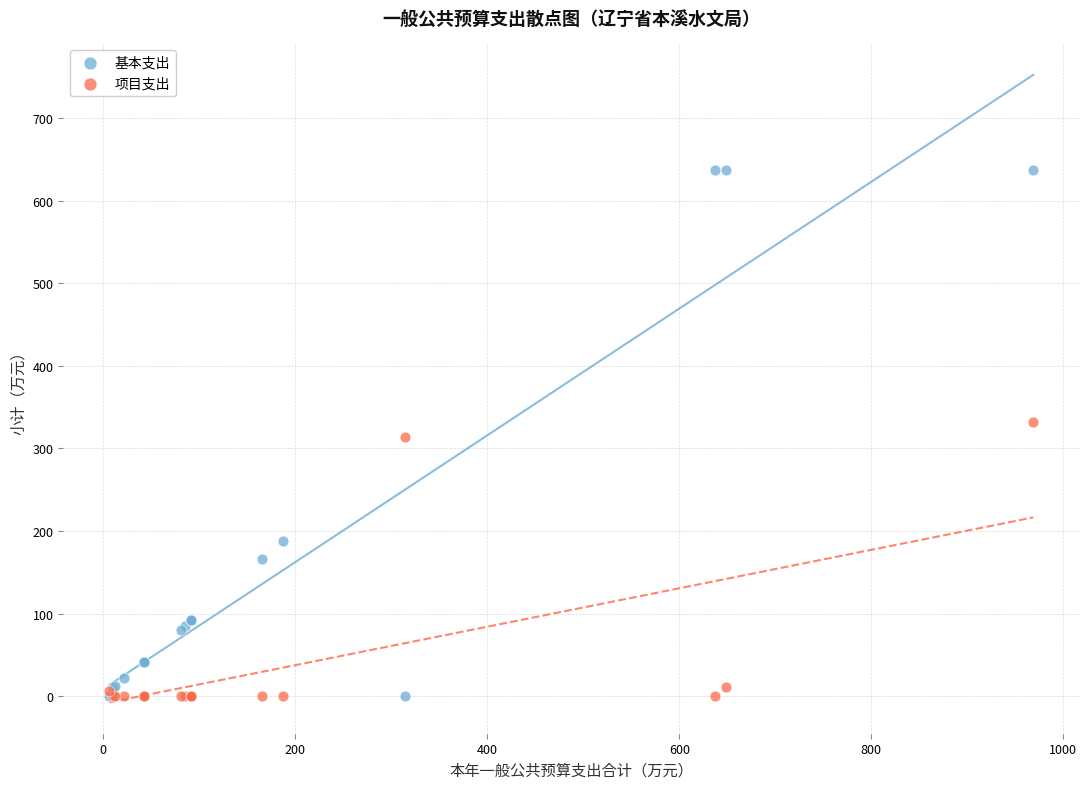

Which series has the widest spread of Y values?

基本支出